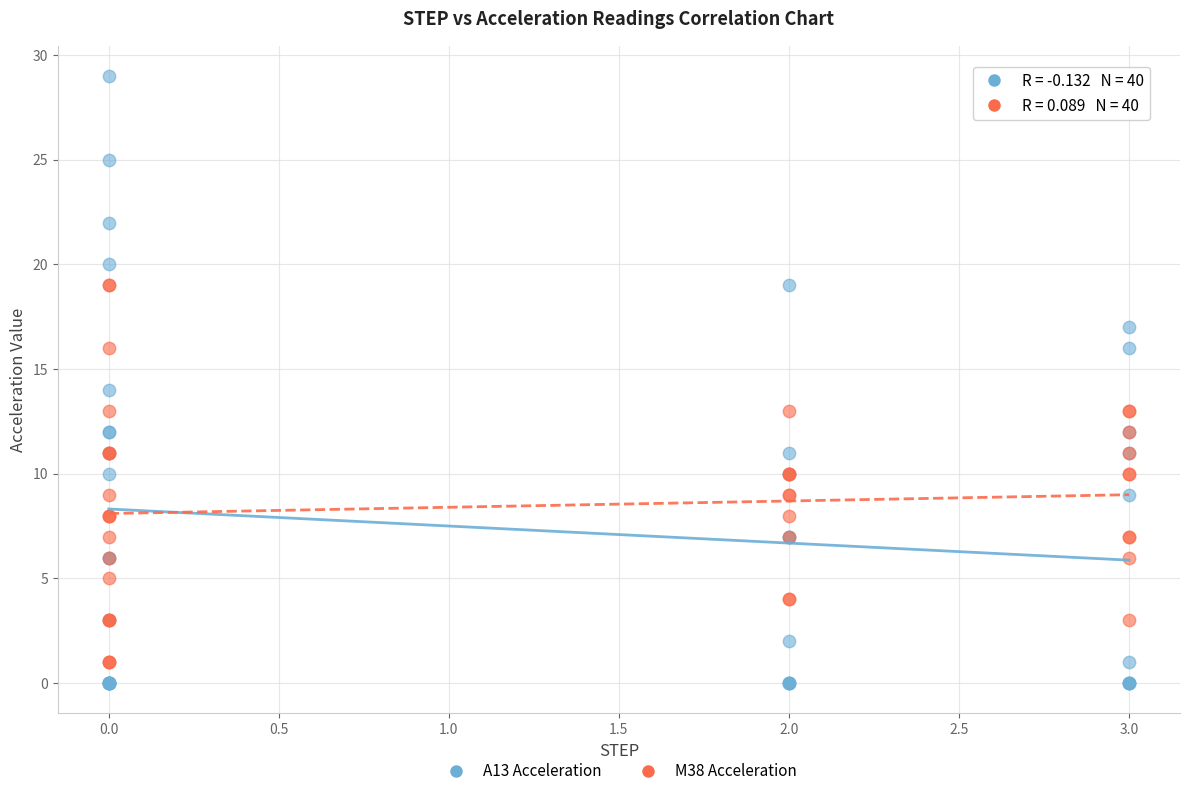

What are all the series names shown in the legend?

A13 Acceleration, M38 Acceleration